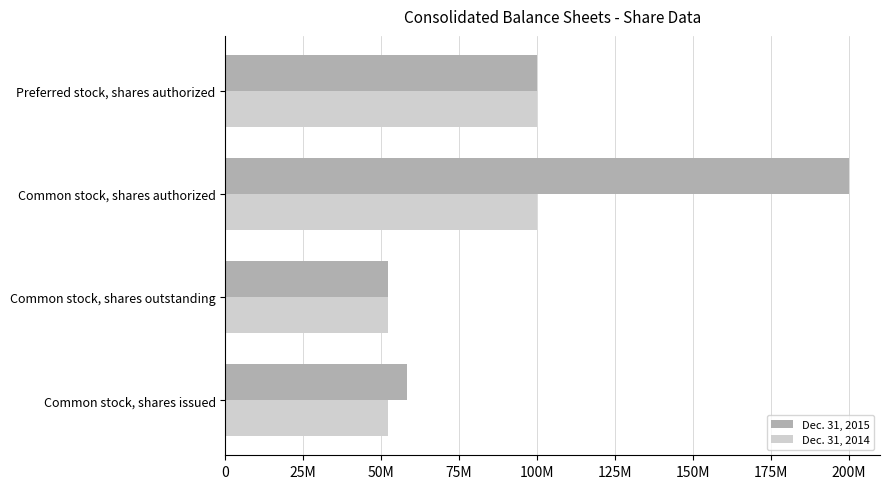

What are all the series names shown in the legend?

Dec. 31, 2015, Dec. 31, 2014